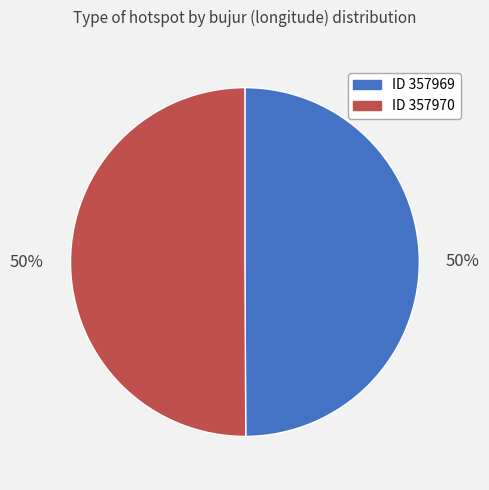

To the nearest percent, what is the average slice percentage?

50%